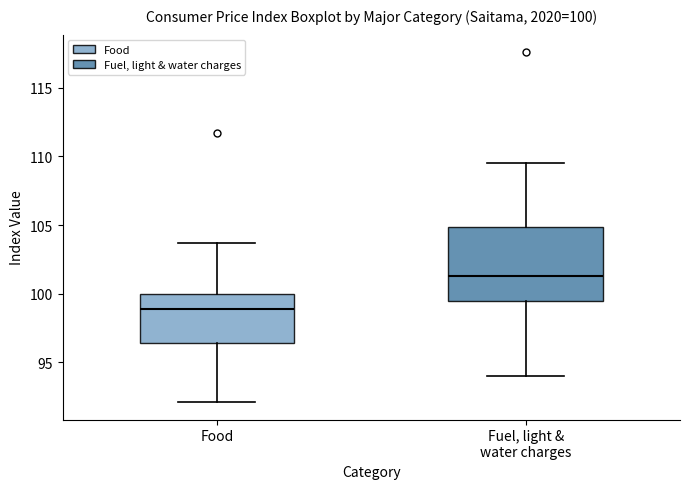

Comparing the boxes themselves (not the whiskers), which one is the tallest?

Fuel, light & water charges